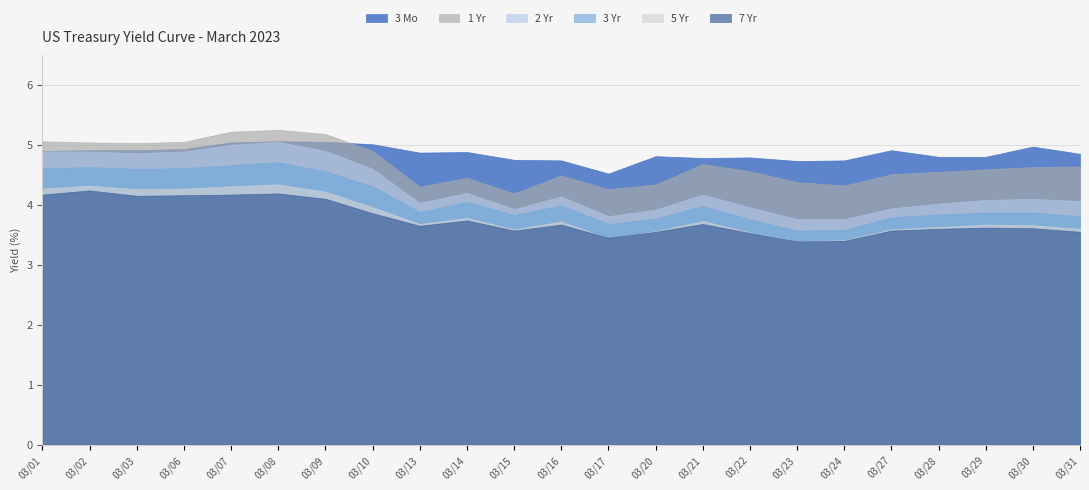

Rank the series by their maximum value, from highest to lowest.

1 Yr, 3 Mo, 2 Yr, 3 Yr, 5 Yr, 7 Yr